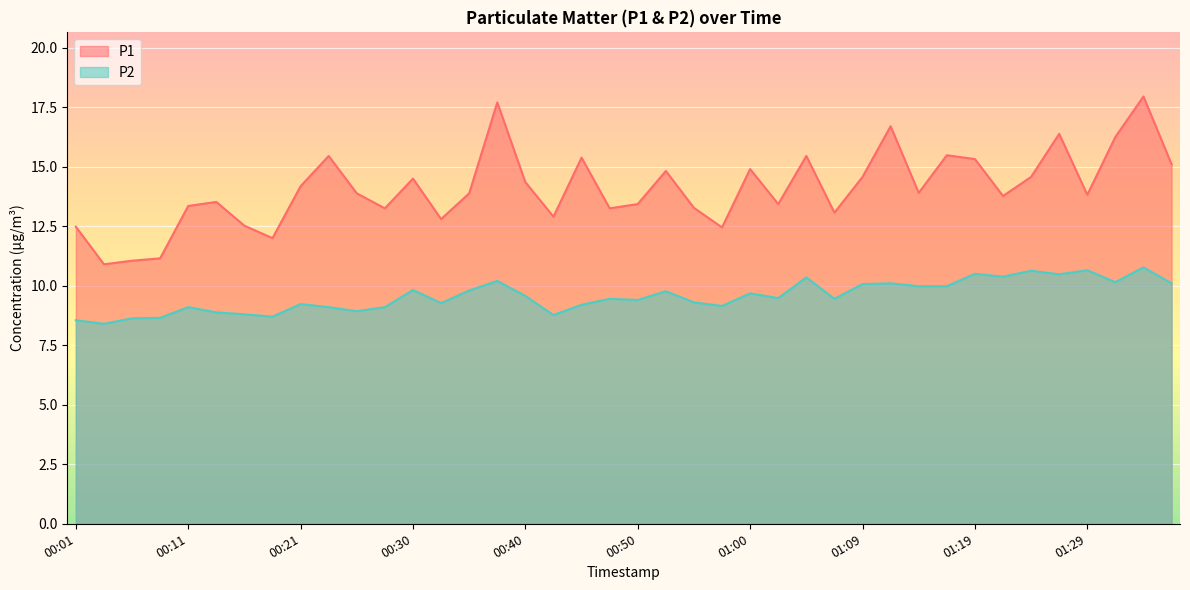

What is the minimum value shown in the chart?

8.4